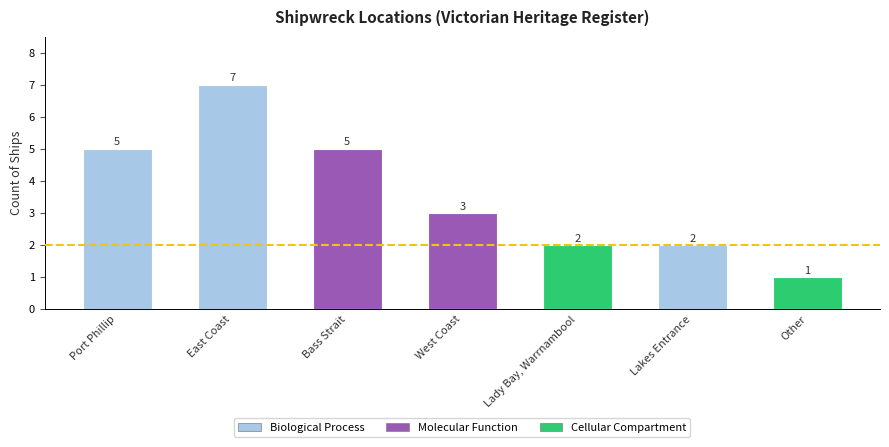

Which category has the lowest value across all series?

Other